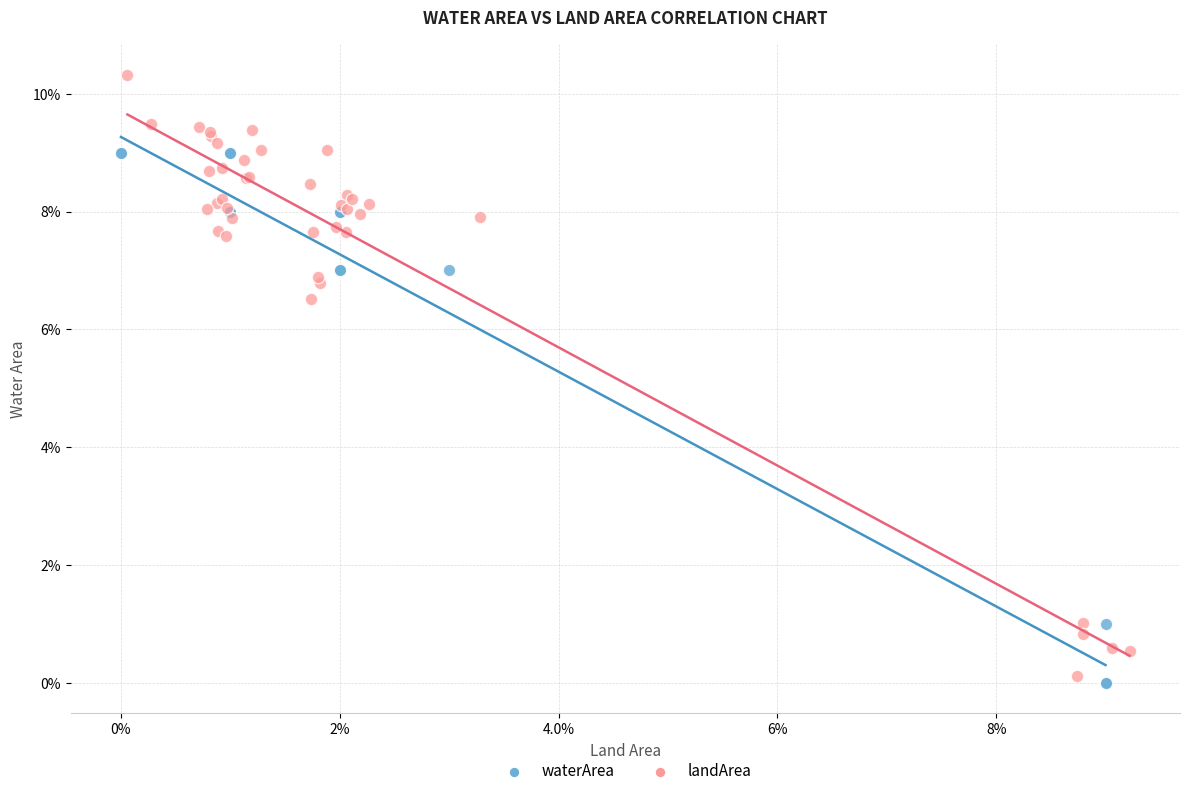

Which series has the largest Y range (max minus min)?

landArea